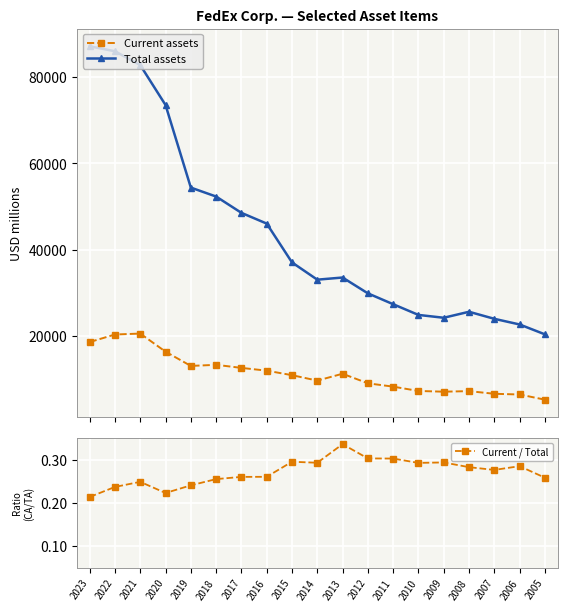

What is the maximum value shown in the chart?

87143.0